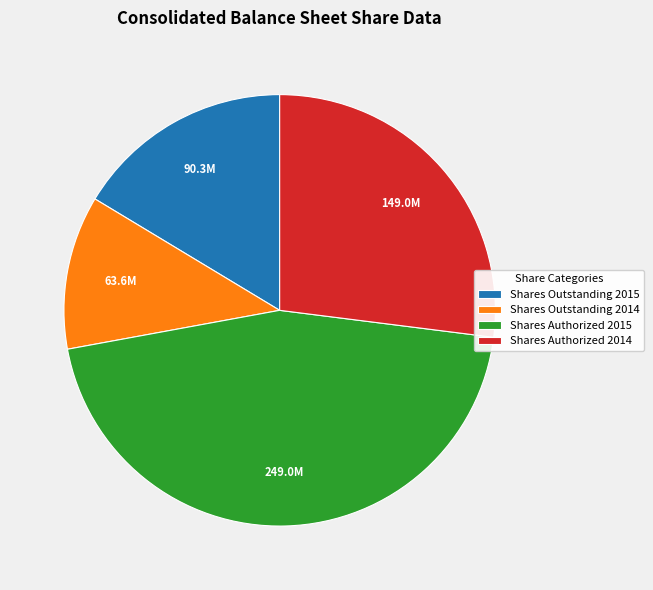

Is there any slice that represents more than half of the pie?

No